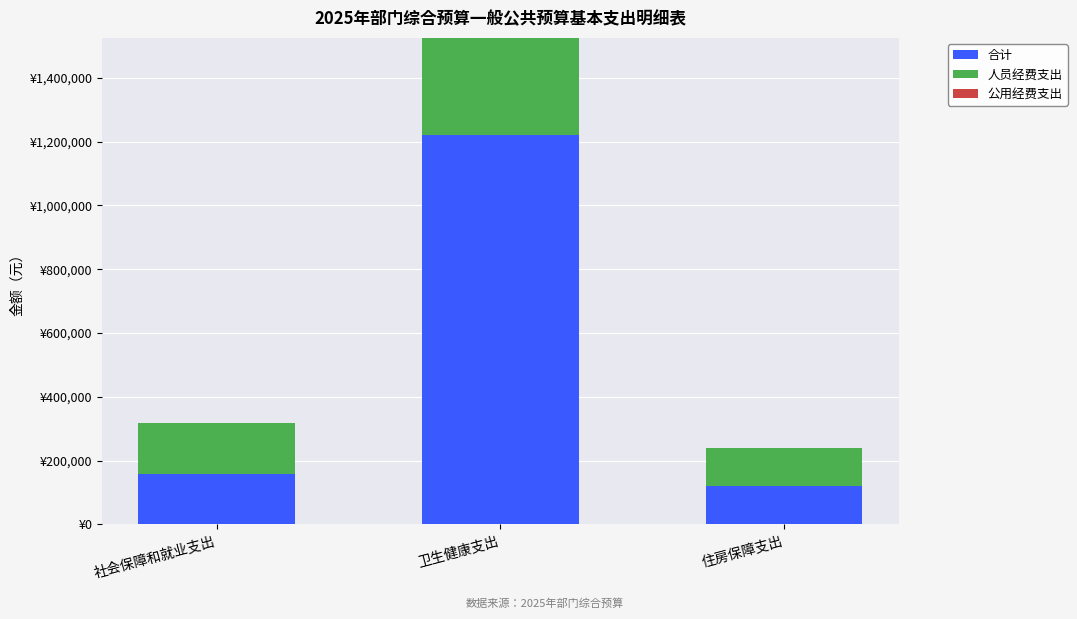

What is the sum of the 人员经费支出 values at 住房保障支出 and 卫生健康支出?

1296555